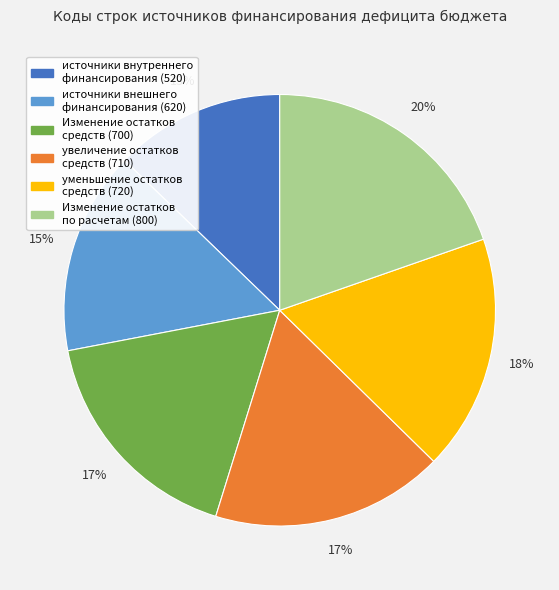

Is the sum of источники внешнего финансирования (620) and Изменение остатков по расчетам (800) greater than half?

No